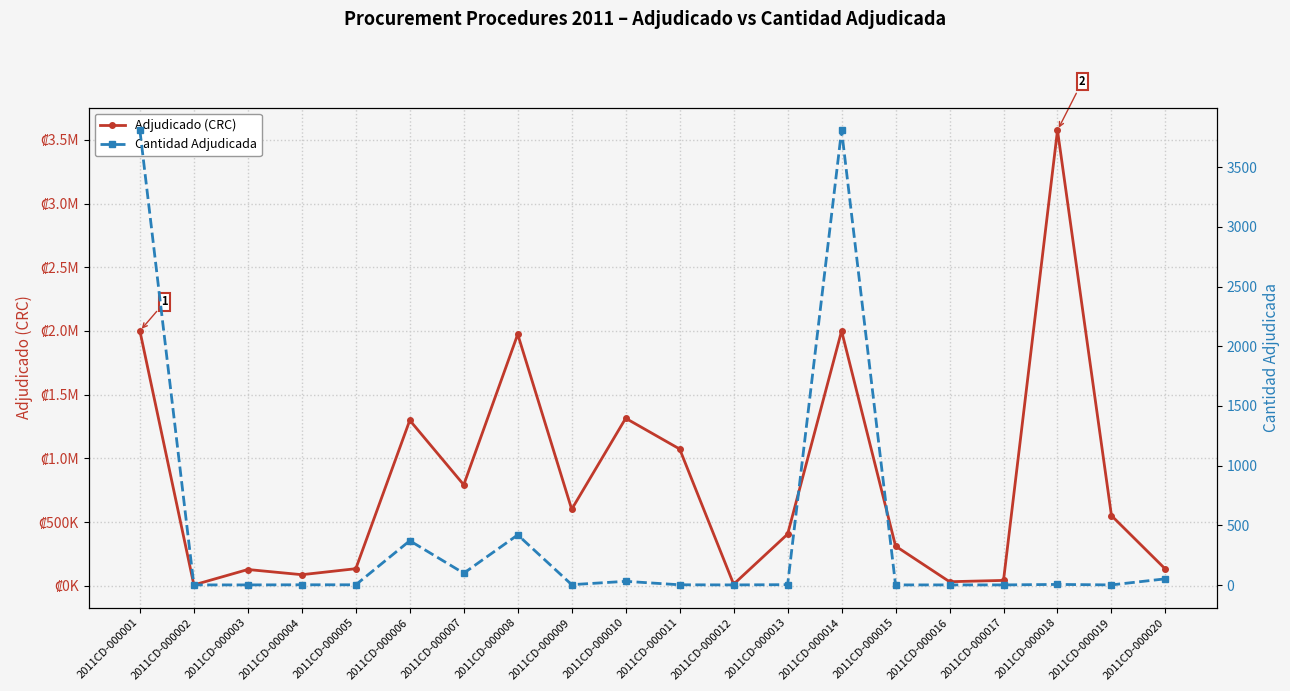

What is the spread (max minus min) of values at 2011CD-000012?

11693.1